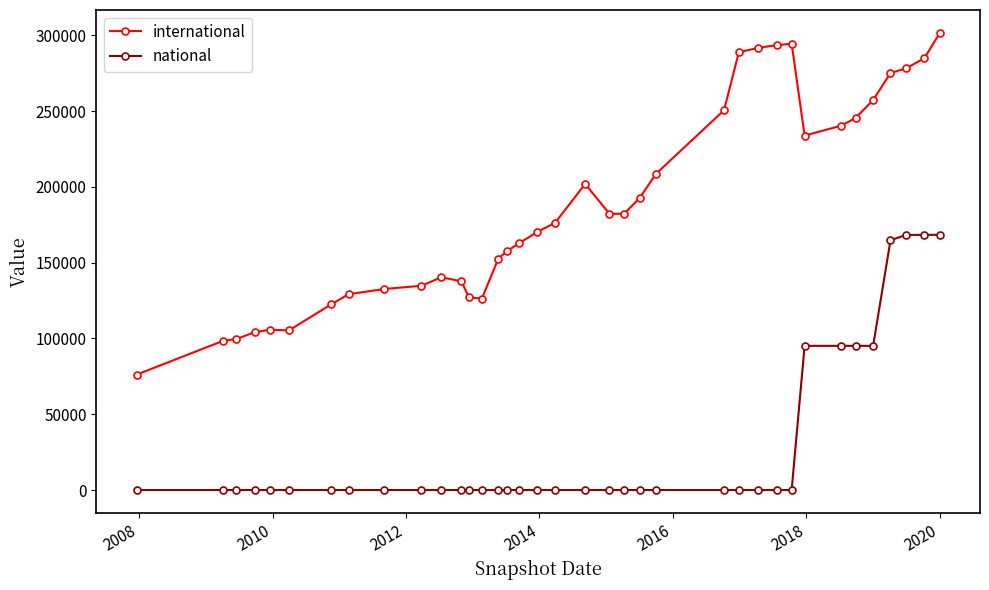

Which series has the largest total across all categories?

international